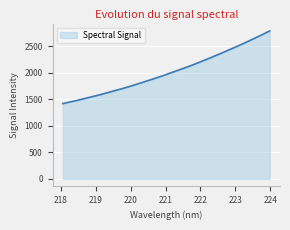

What is the difference between the maximum and minimum values?

1368.4